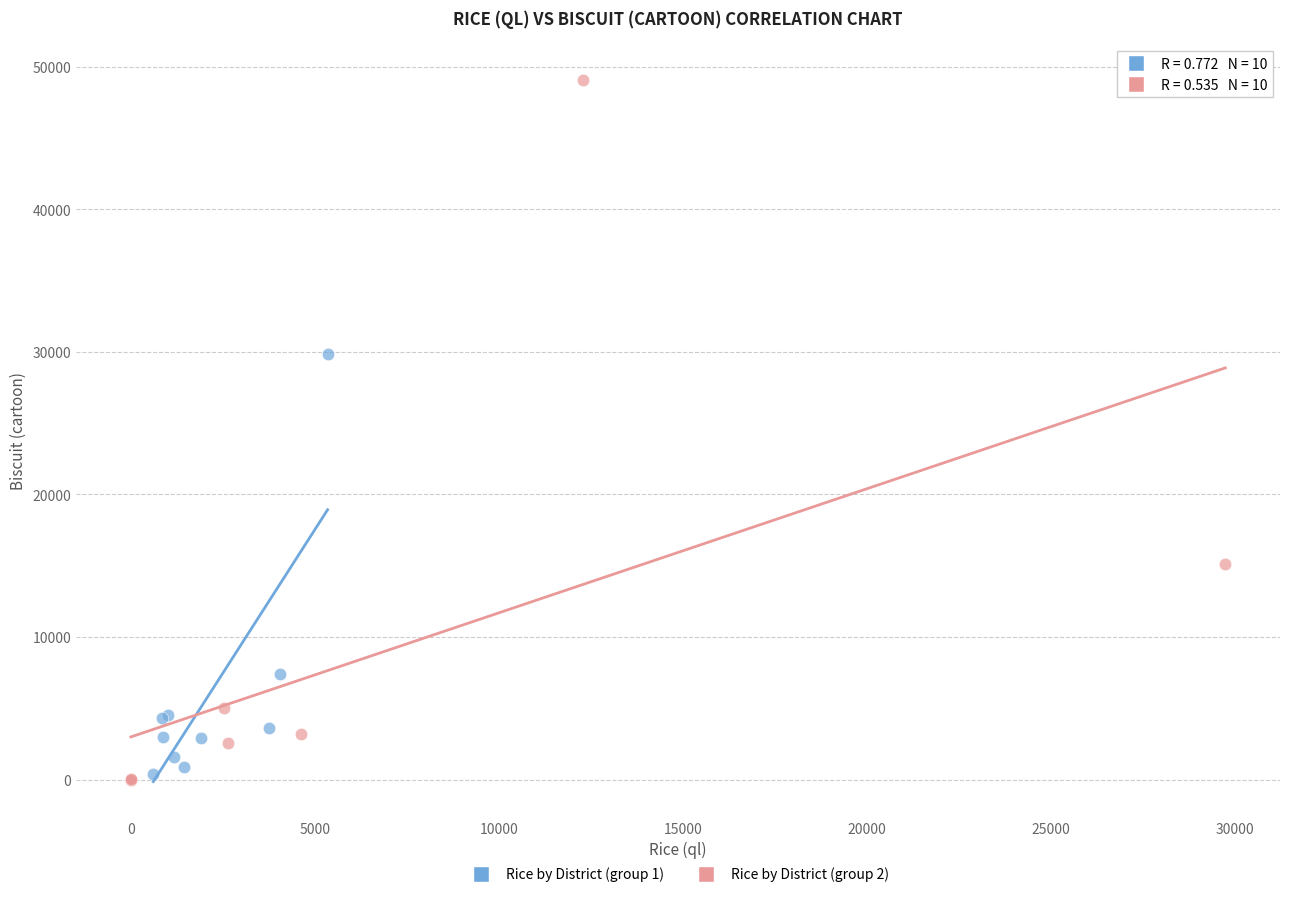

Which series has the widest spread of Y values?

Rice by District (group 2)